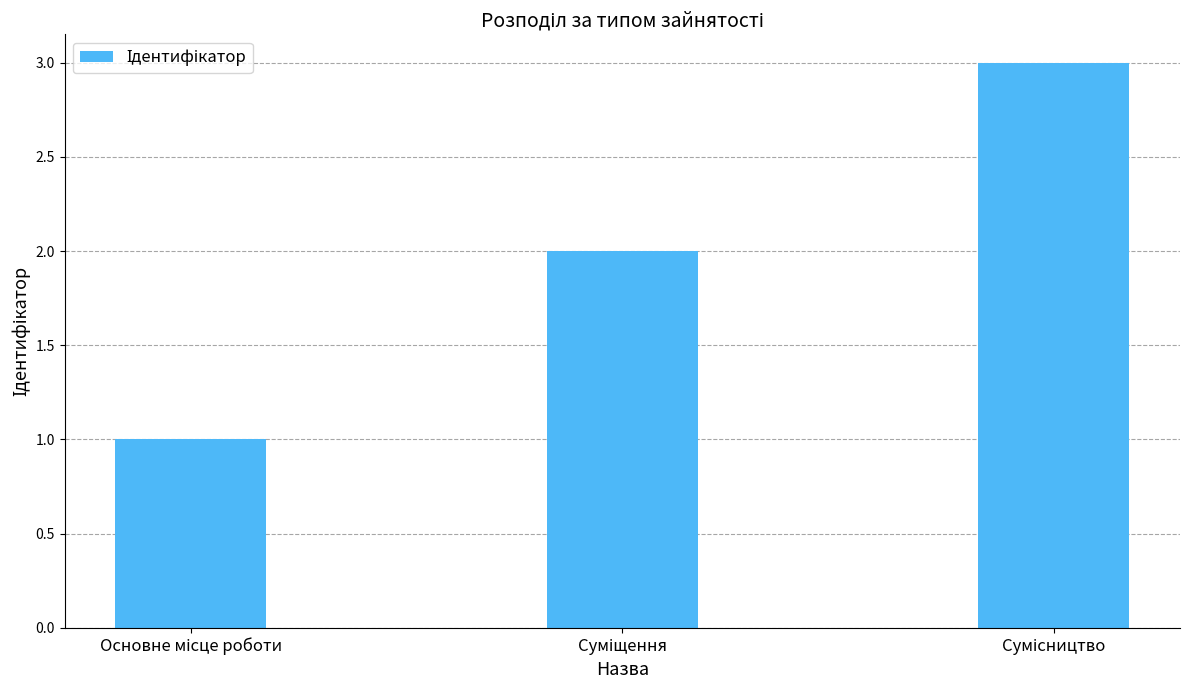

What is the sum of all values?

6